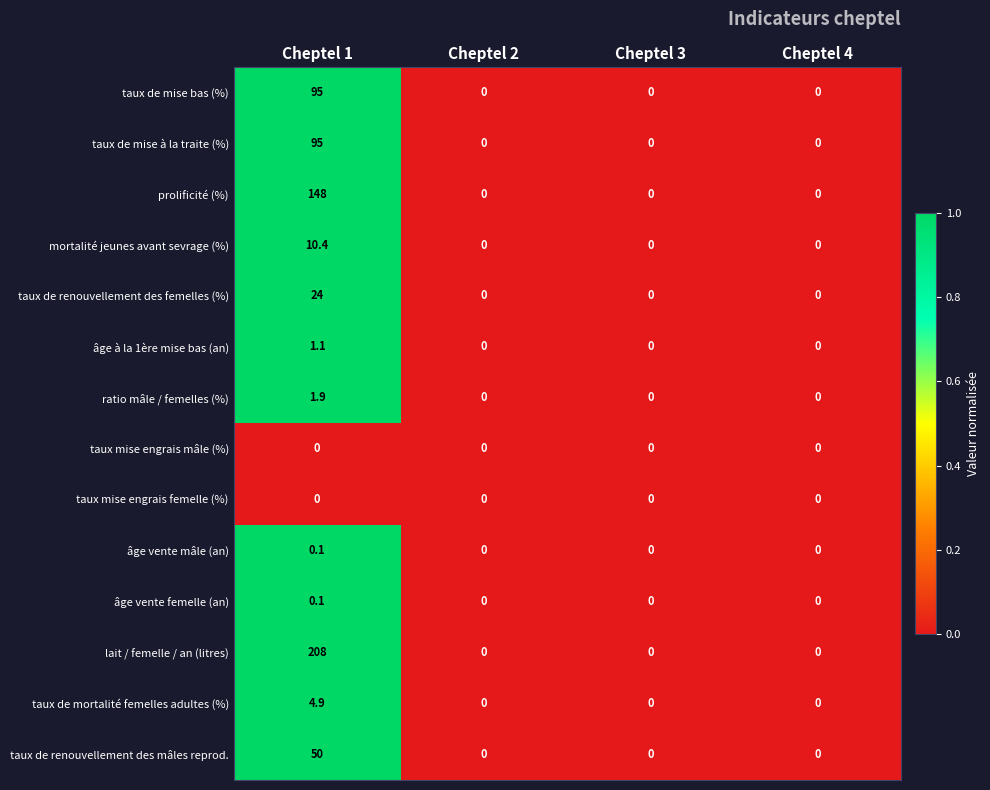

What is the difference between the maximum and second lowest values in the ratio mâle / femelles (%) series?

1.9